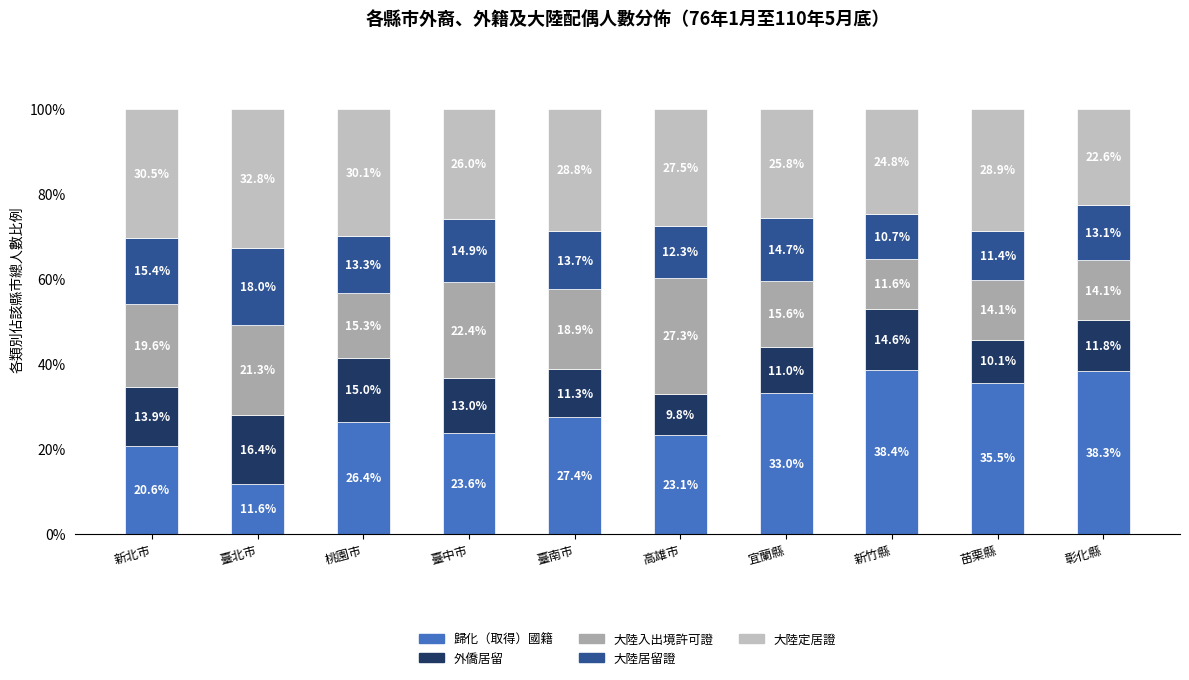

What value does the 歸化（取得）國籍 series have at 臺北市?

11.6